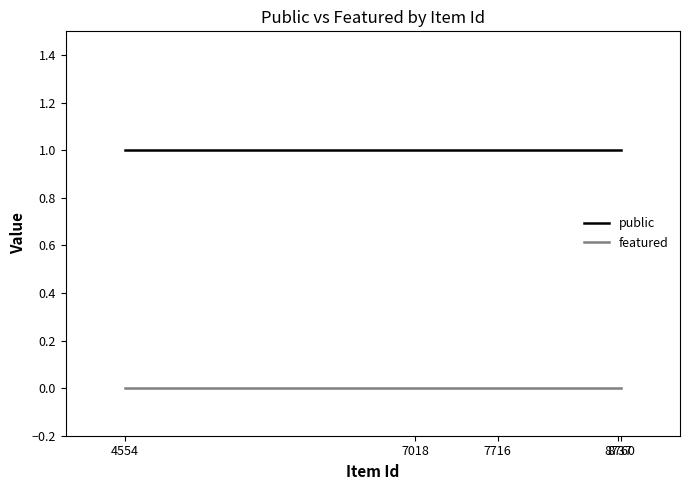

True or false: public and featured intersect in this chart.

False